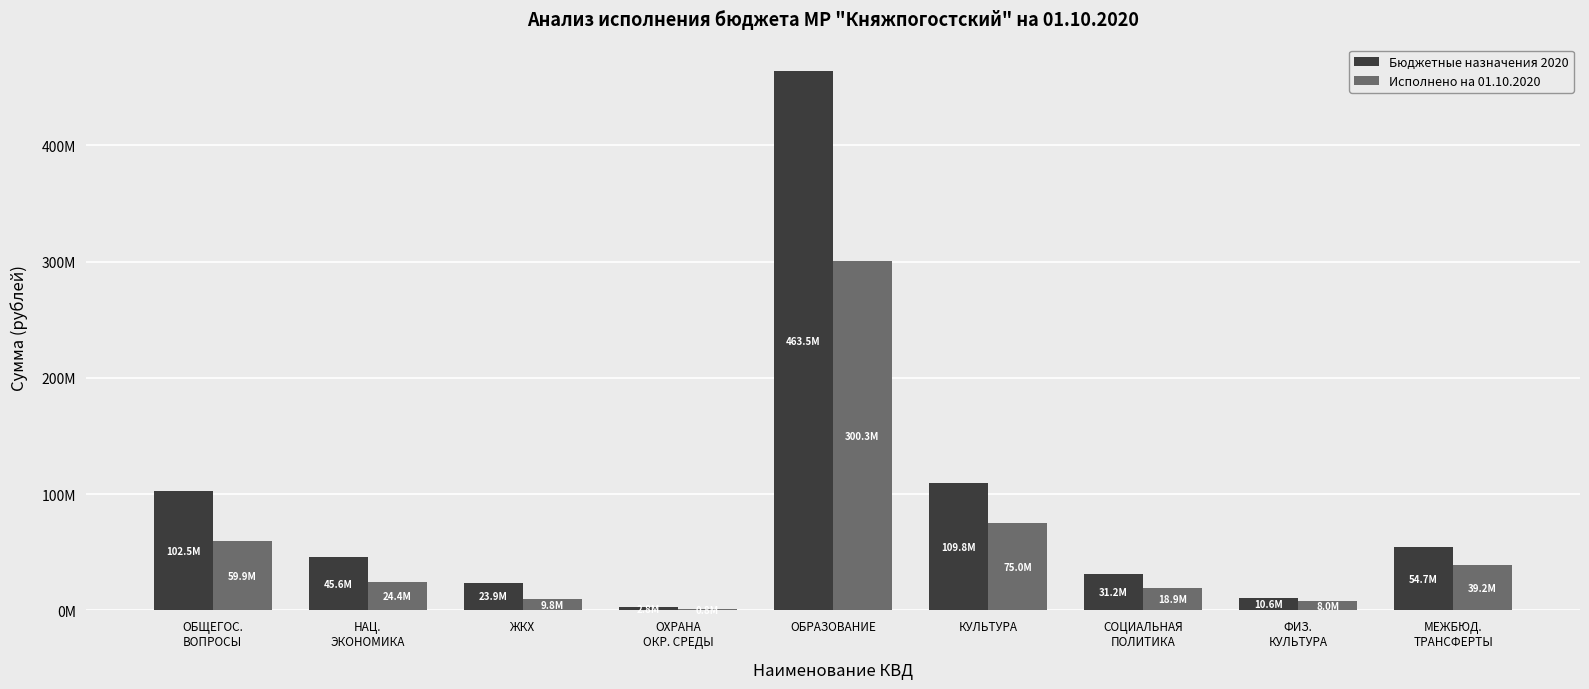

At which category is the sum across all series the highest?

ОБРАЗОВАНИЕ